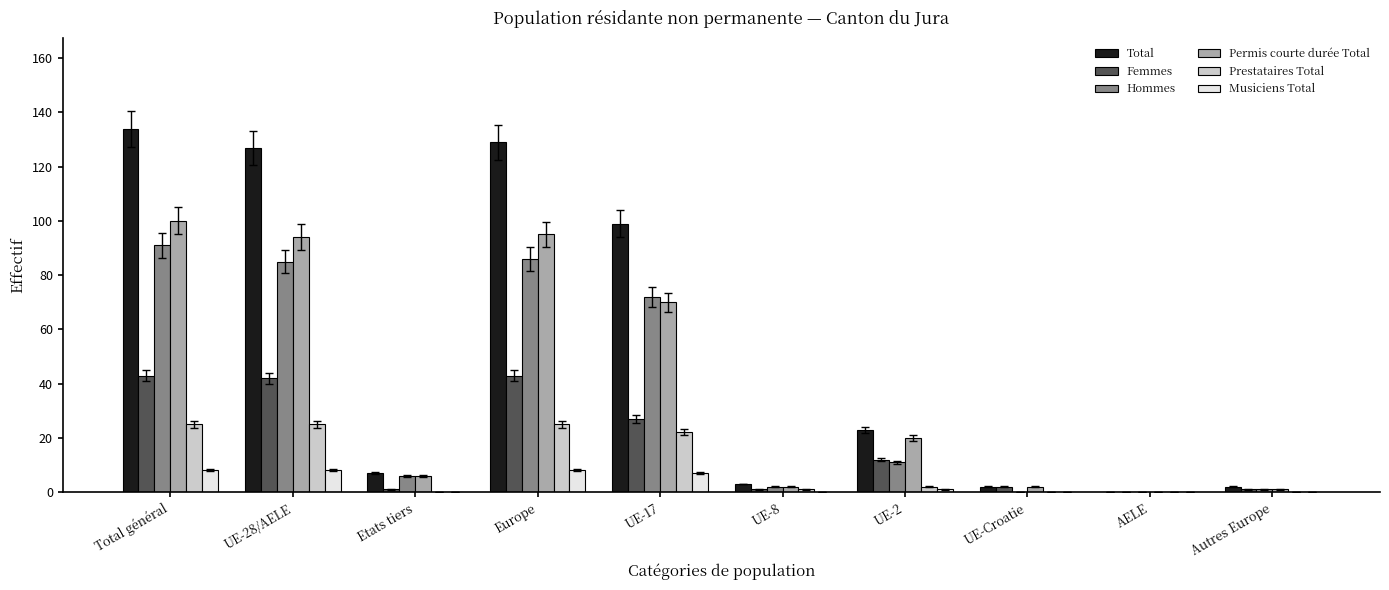

Read the Total value at UE-17, to the nearest 5.

100